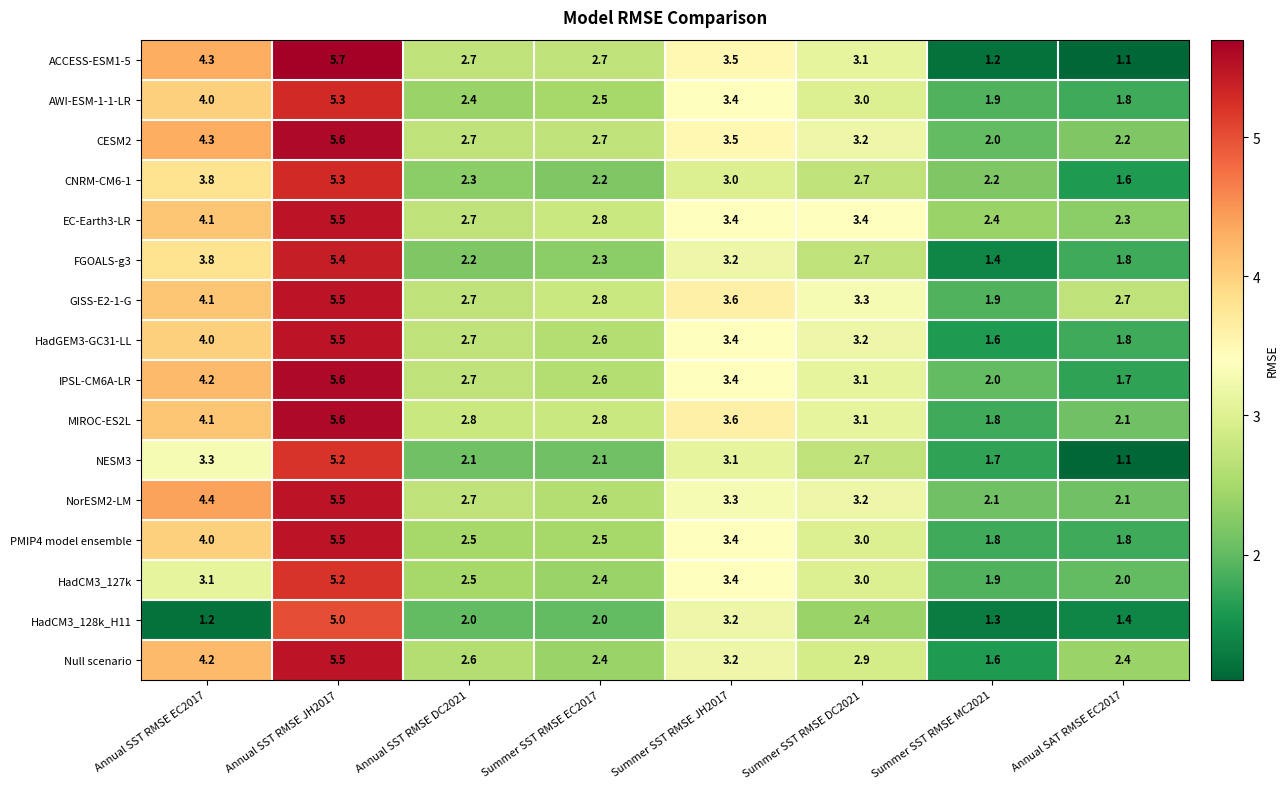

Is the value of PMIP4 model ensemble at Annual SST RMSE JH2017 greater than the value of Null scenario at Annual SST RMSE DC2021?

Yes